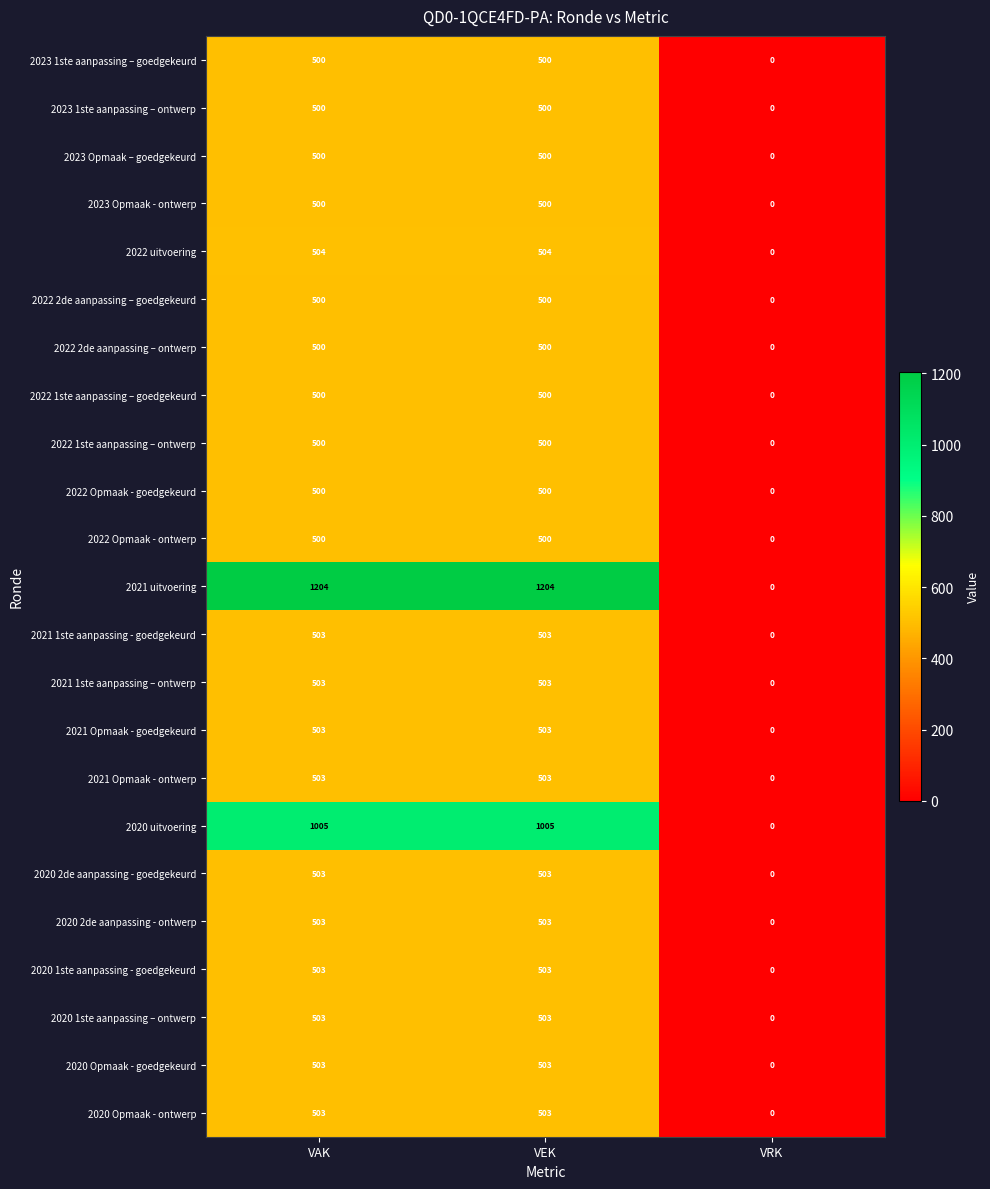

The value of 2020 2de aanpassing - ontwerp at VEK is 720. True or false?

False